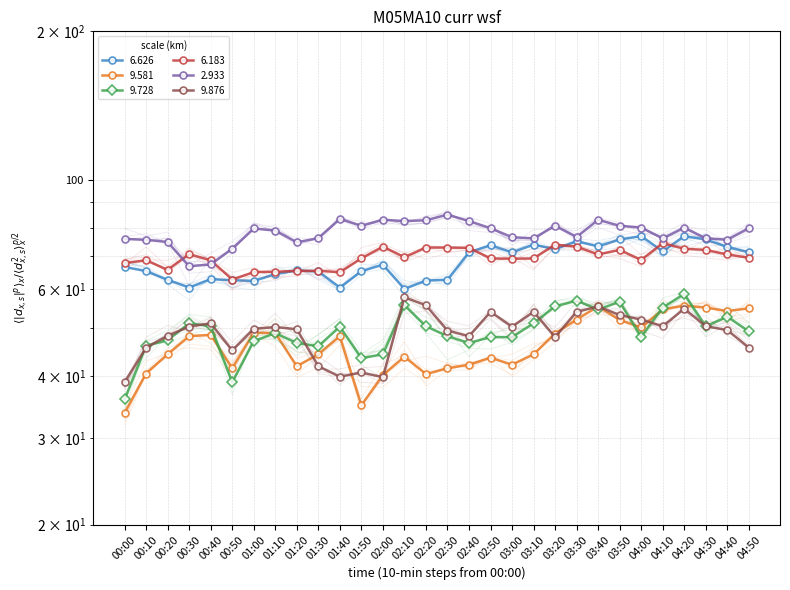

How many times do 2.933 and 6.183 cross each other?

2